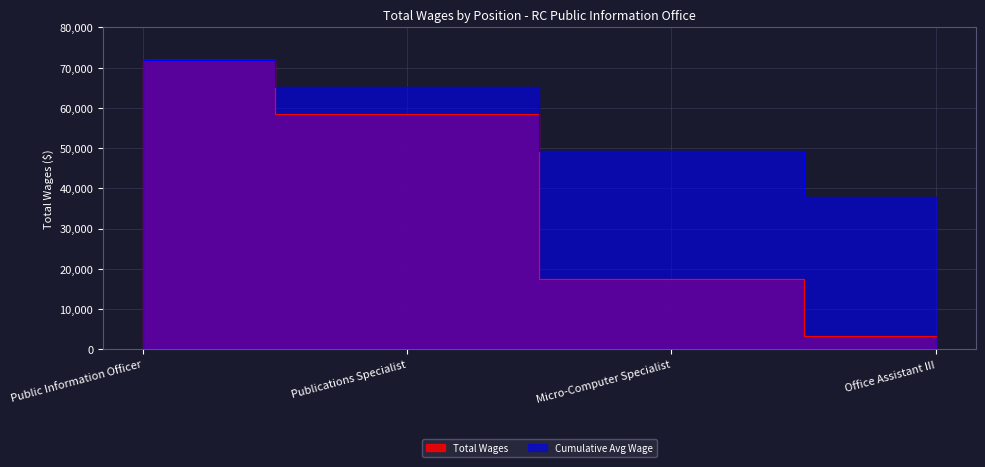

The chart shows a value of 17416 at Micro-Computer Specialist. True or false?

True